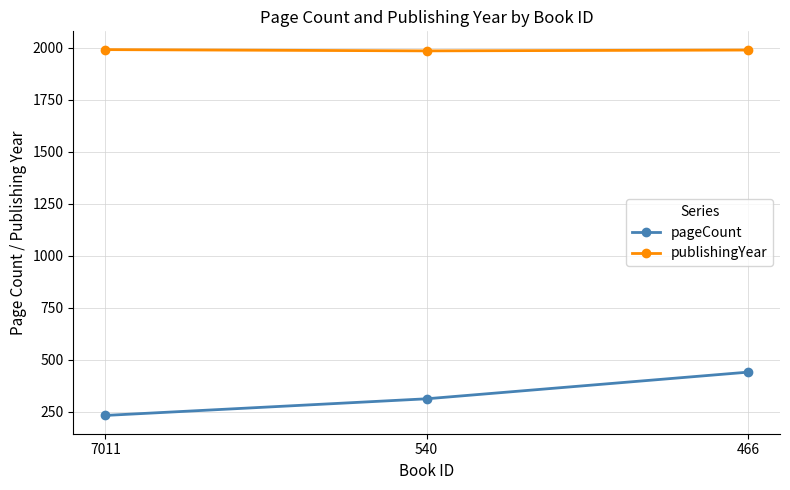

At how many categories does at least one series exceed 789?

3